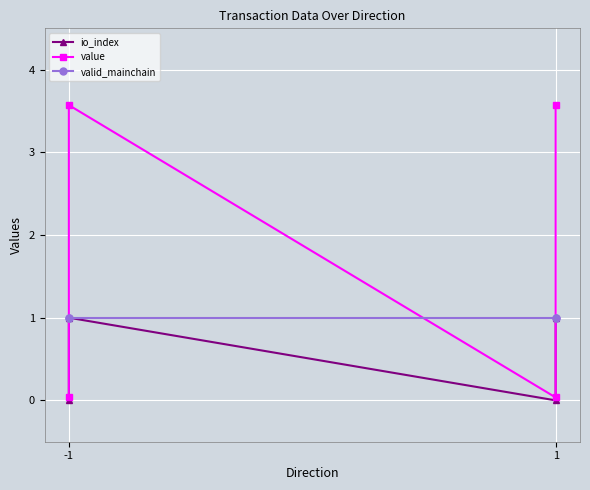

In io_index, how many points are lower than both neighbors (excluding endpoints)?

1